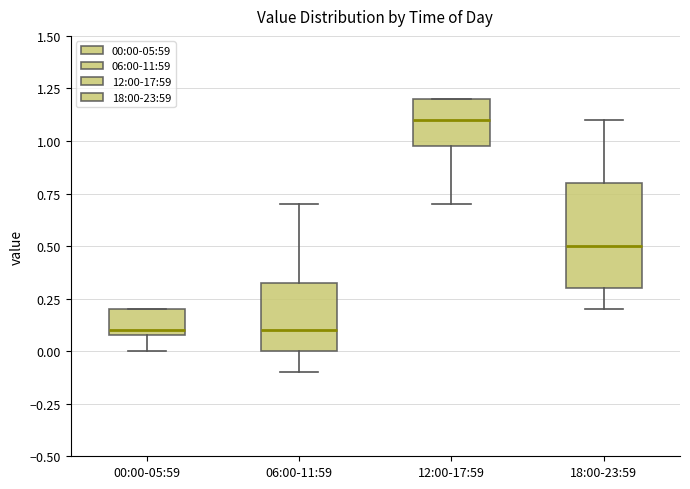

Where does the median line of the box for 18:00-23:59 sit on the y-axis? The values are not printed on the chart, so give them approximately, as read against the axis.

0.50